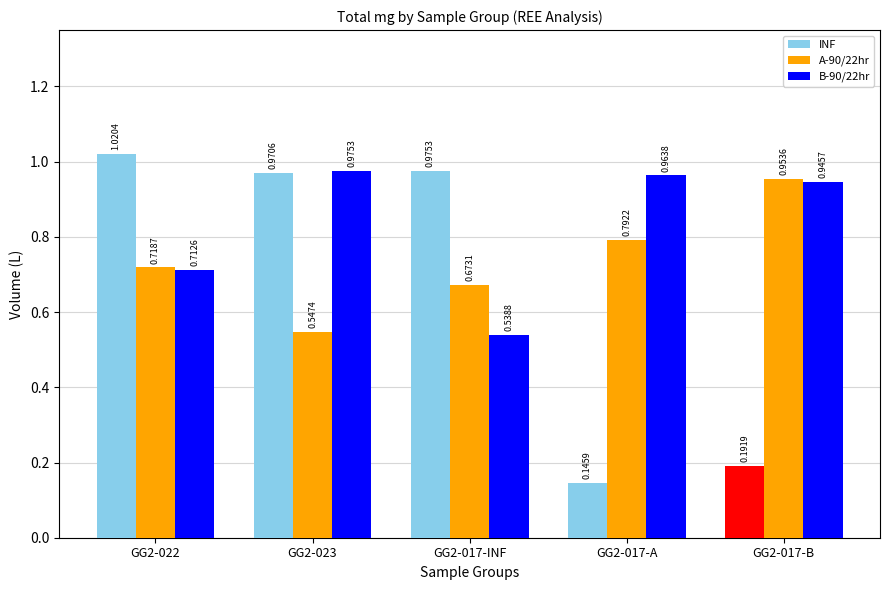

Between GG2-022 and GG2-023, which series saw the biggest shift?

B-90/22hr